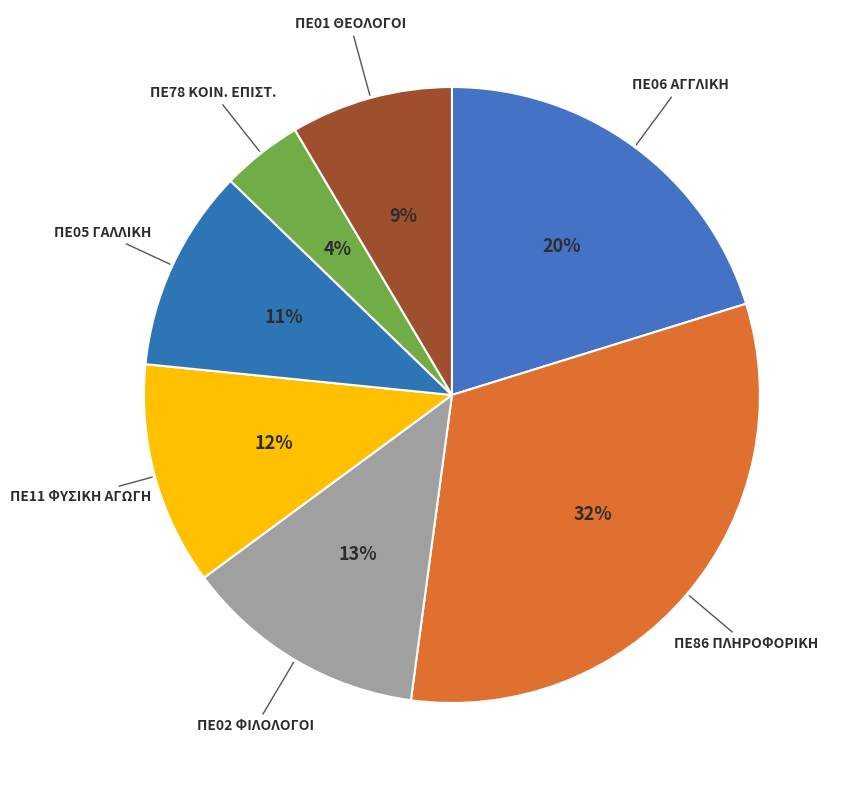

Is there any slice that represents more than half of the pie?

No